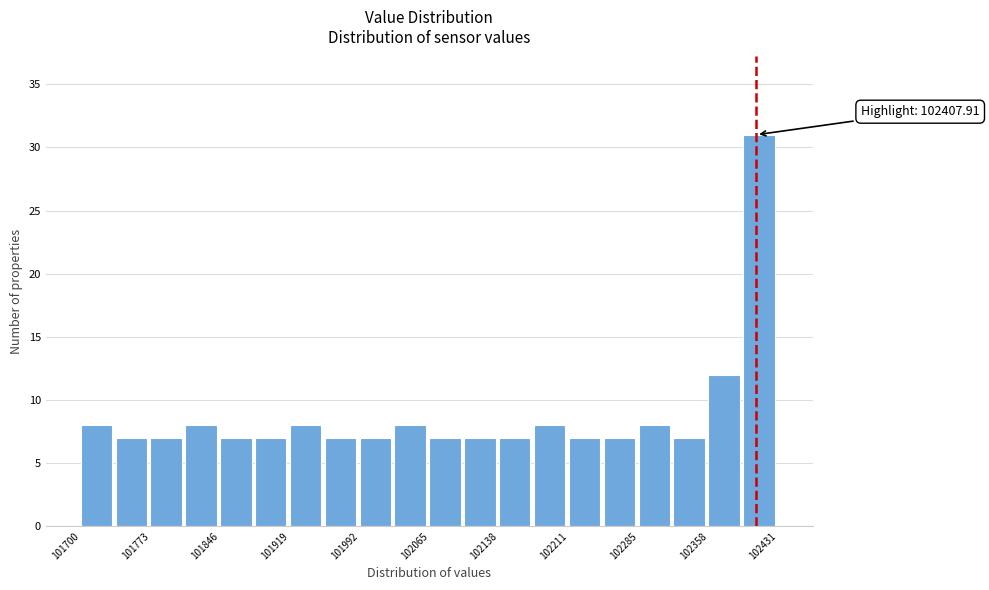

Read against the x-axis, roughly where is the centre of the tallest bar?

102410